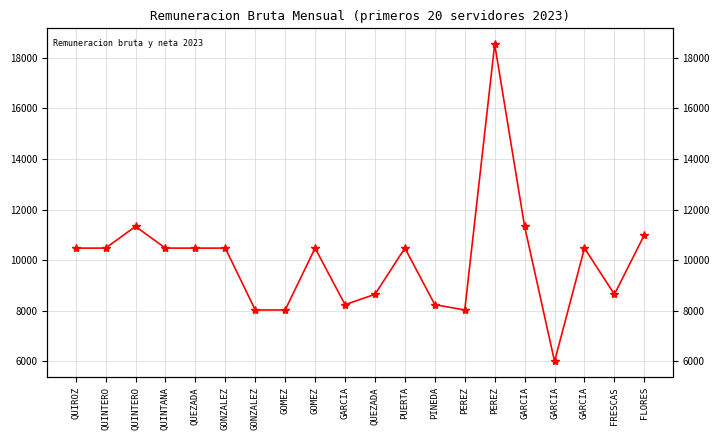

List the labels in order of value, largest first.

PEREZ, QUINTERO, GARCIA, FLORES, QUIROZ, QUINTERO, QUINTANA, QUEZADA, GONZALEZ, GOMEZ, PUERTA, GARCIA, QUEZADA, FRESCAS, GARCIA, PINEDA, GONZALEZ, GOMEZ, PEREZ, GARCIA